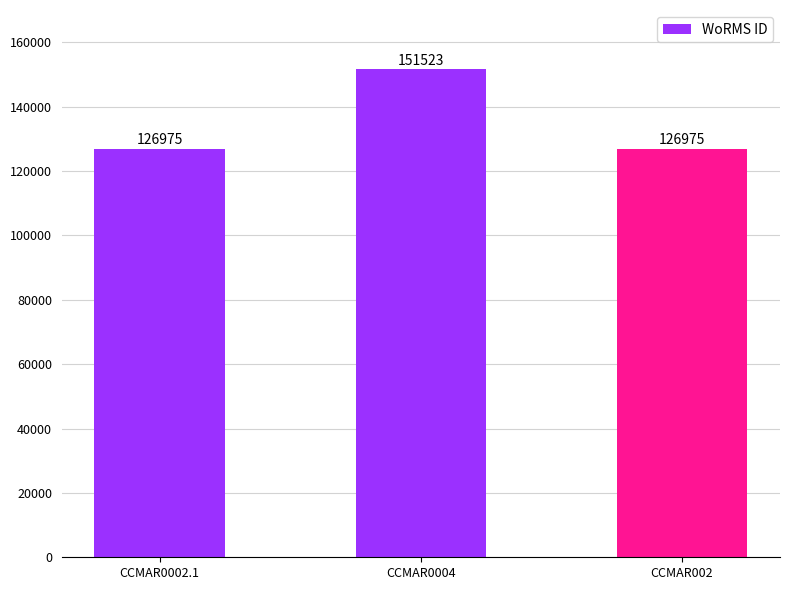

How many values are between 126975 and 151523?

3